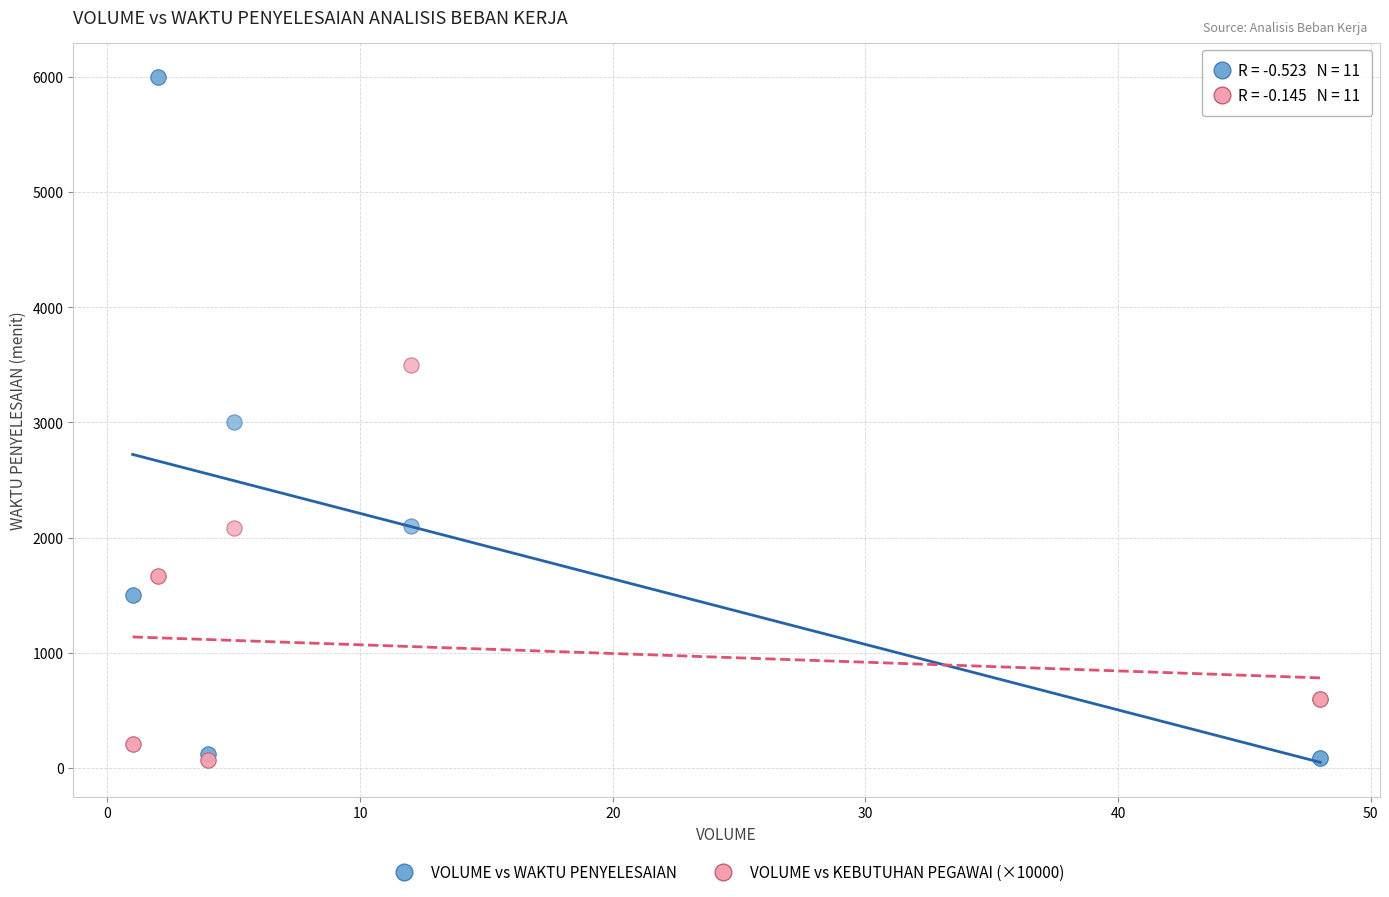

Which series has the widest spread of Y values?

VOLUME vs WAKTU PENYELESAIAN